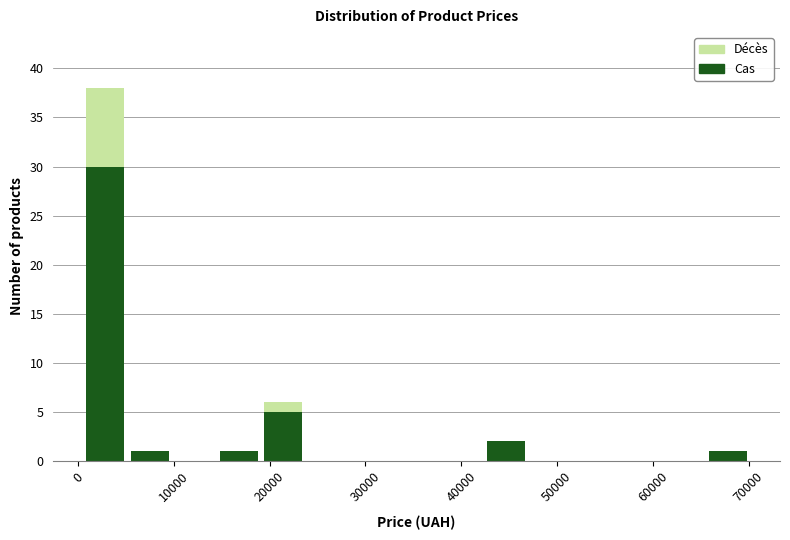

What is the total height of the stacked bar covering 14000 to 19000 on the x-axis? Neither the bar edges nor the heights are printed on the chart, so give them approximately, as read against the axes.

1